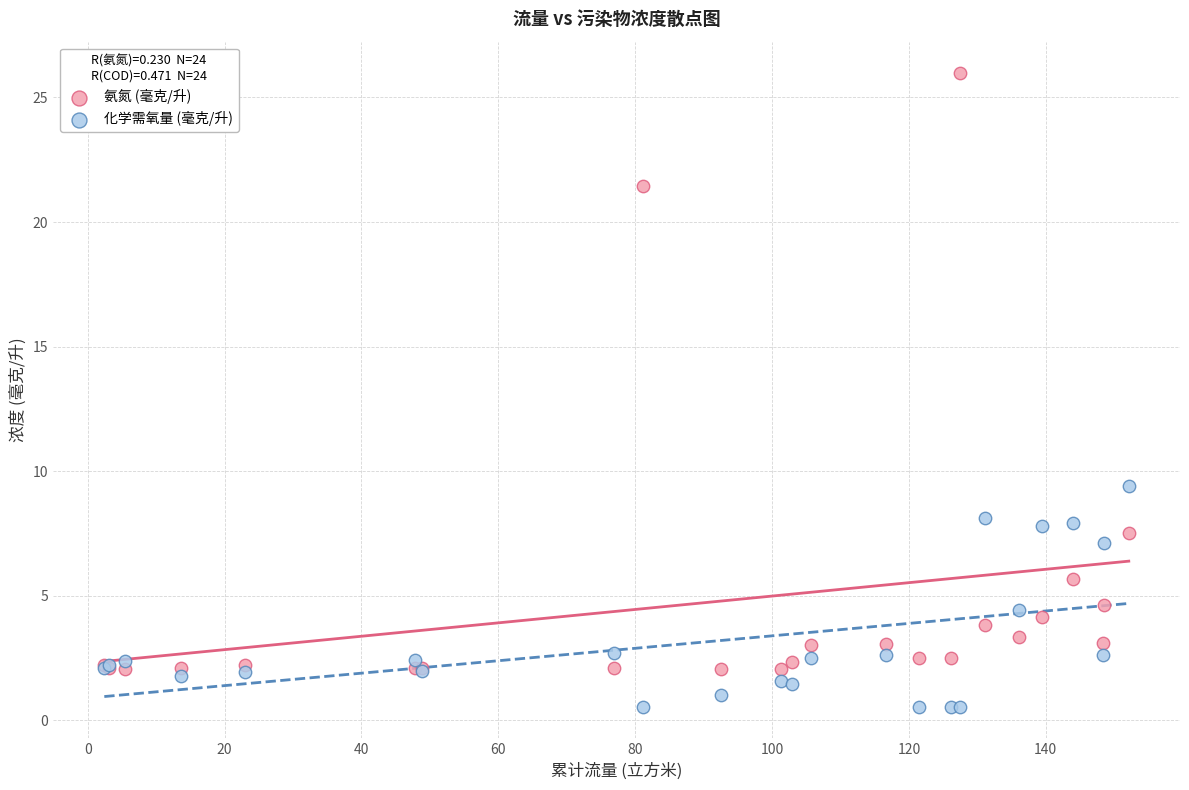

Which series contains the lowest Y value?

化学需氧量 (毫克/升)